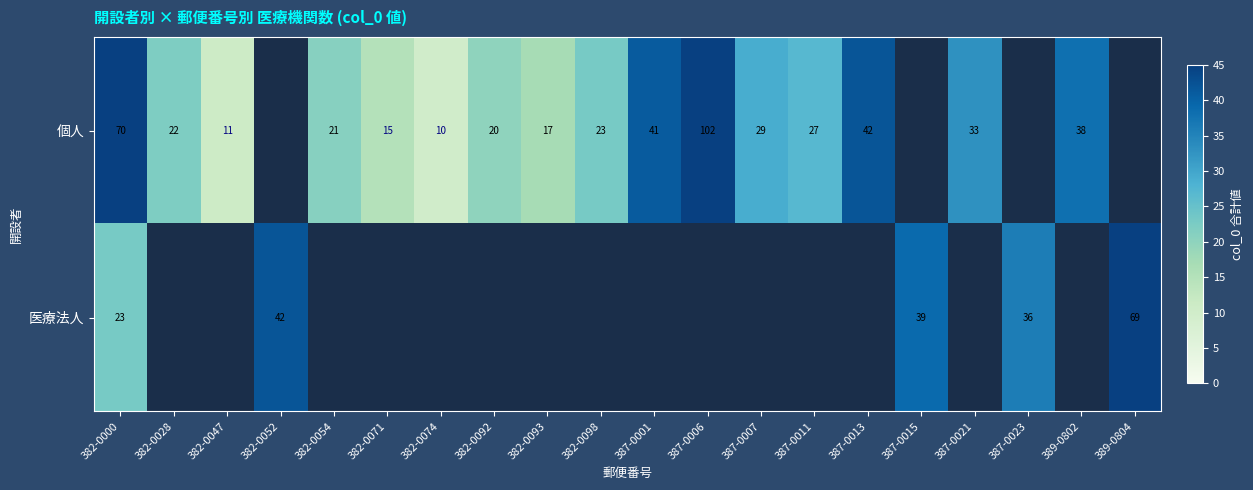

What is the sum of the 個人 values at 387-0021 and 382-0092?

53